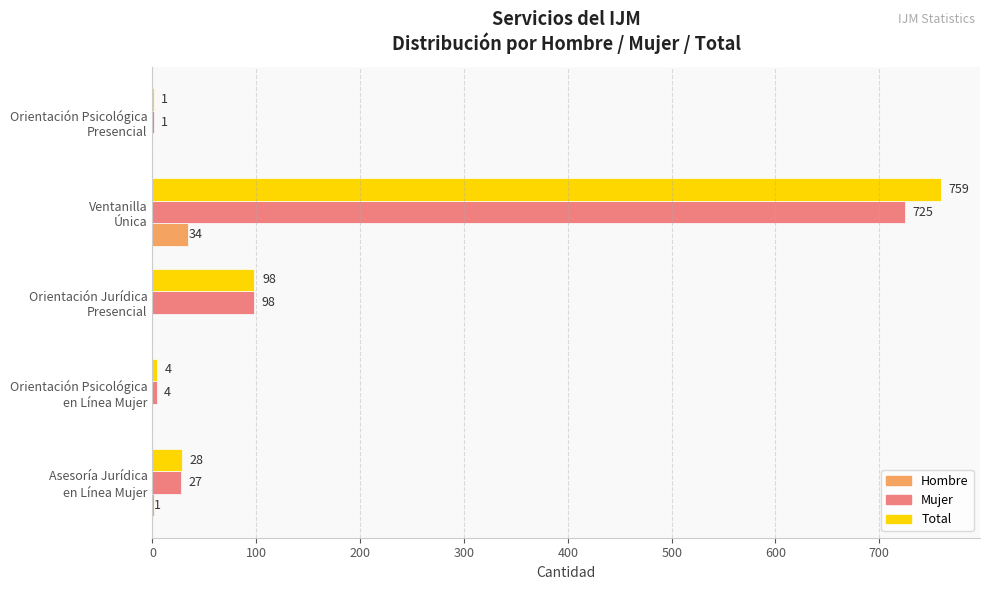

What is the sum of all Mujer values?

855